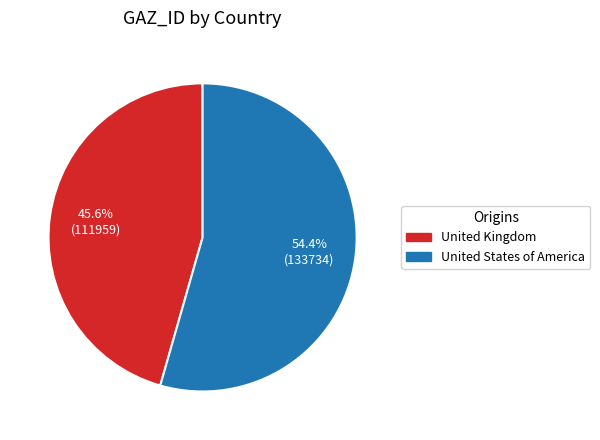

Rank the categories by value from highest to lowest.

United States of America, United Kingdom